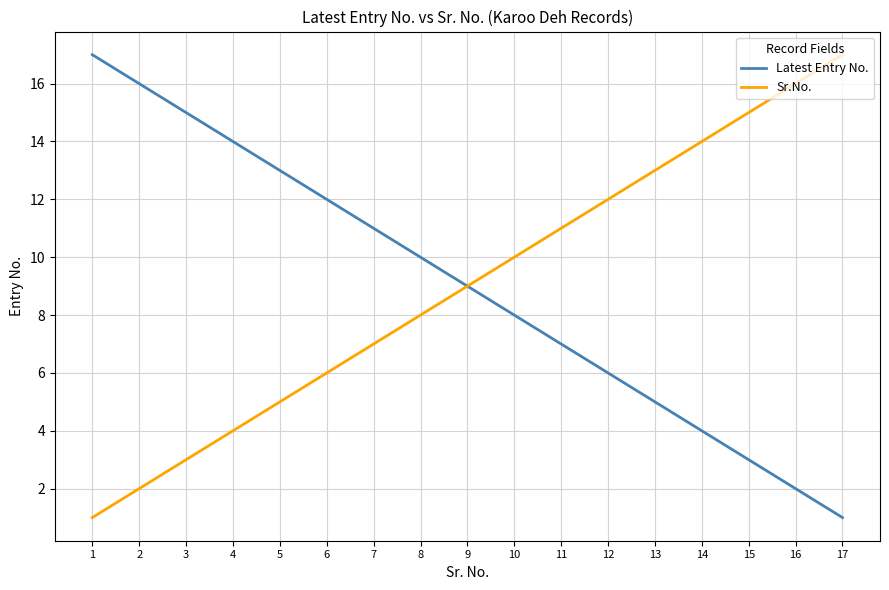

Is this an area chart (filled region under the line)?

No